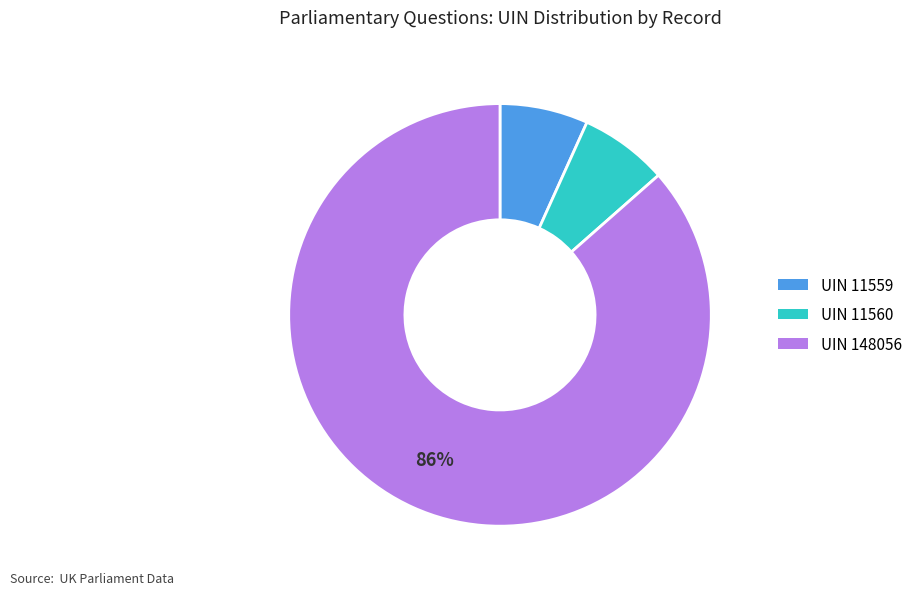

Does any single category account for the majority?

Yes